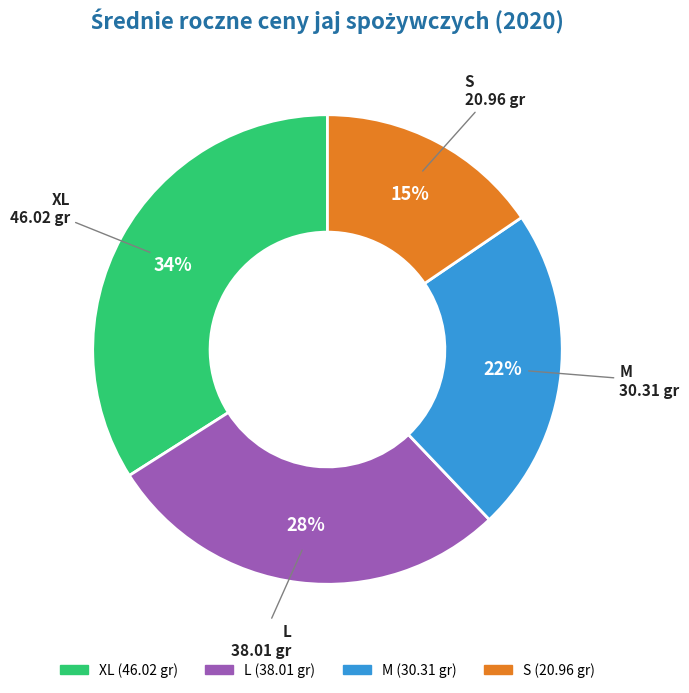

Does any single category account for the majority?

No